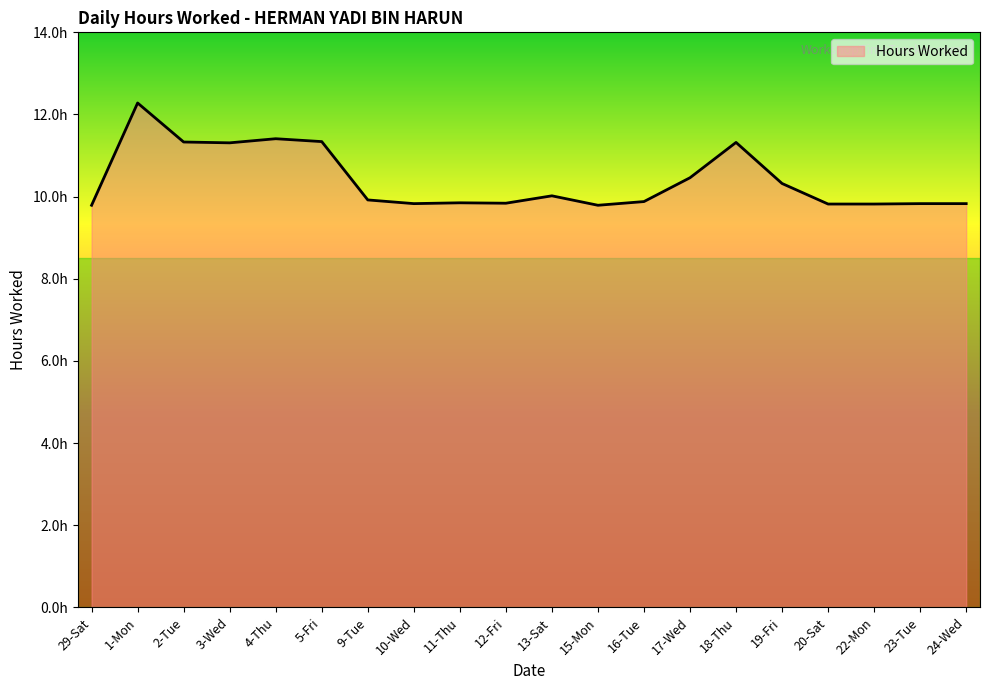

True or false: the data shows 11.3 at 3-Wed.

True